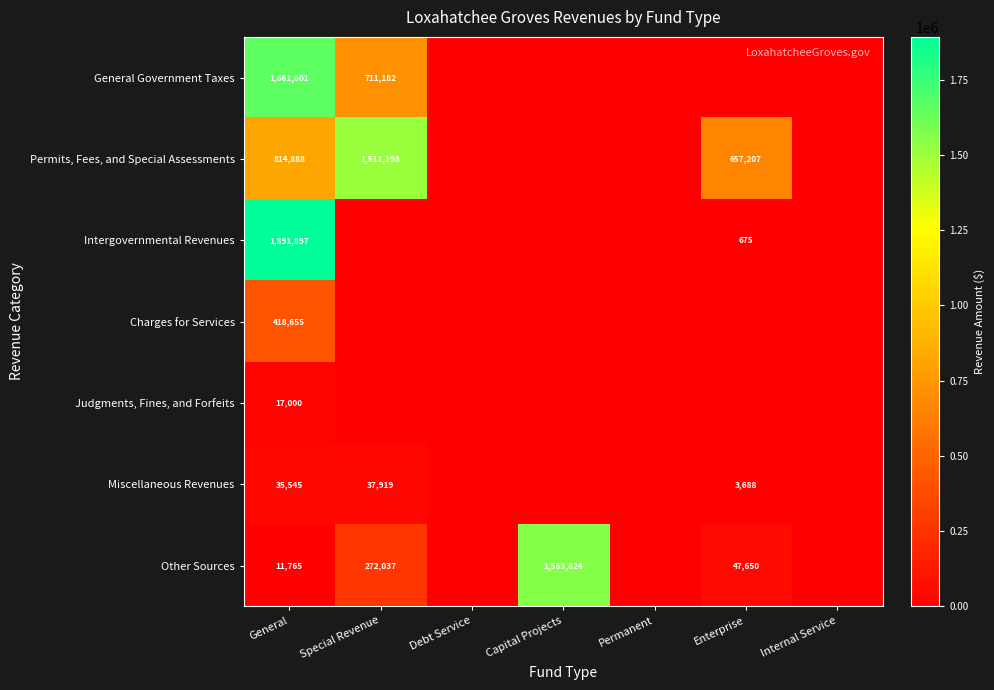

True or false: Permits, Fees, and Special Assessments has a value of 657207 at Enterprise.

True